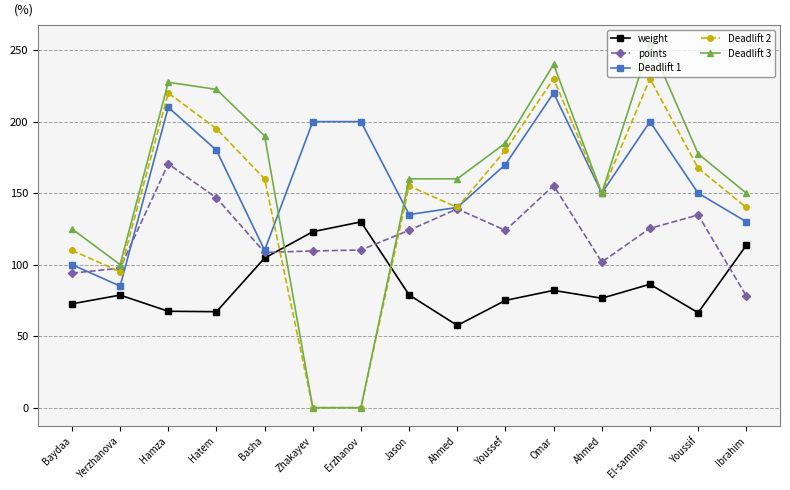

The value of points at Erzhanov is 110.2. True or false?

True